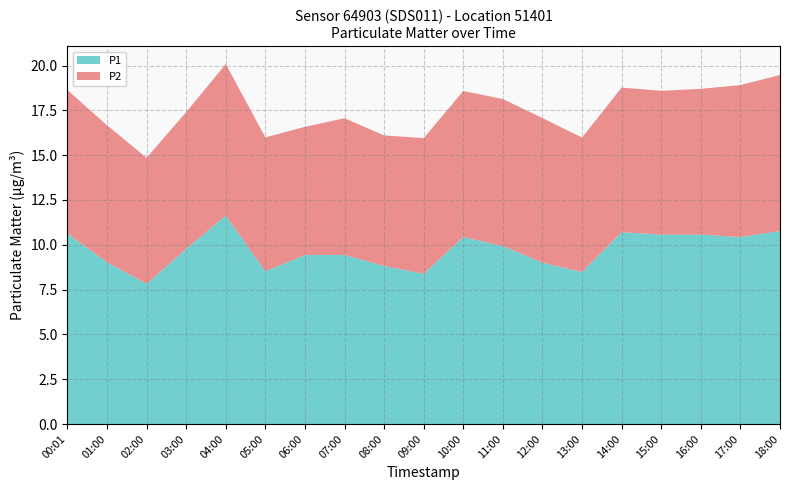

Reading right to left, what are all the values shown in this chart?

P1: 10.8	10.4	10.6	10.6	10.7	8.5	9.0	9.9	10.4	8.4	8.8	9.4	9.4	8.5	11.6	9.8	7.8	9.0	10.6
P2: 8.7	8.5	8.1	8.0	8.1	7.5	8.1	8.2	8.2	7.6	7.3	7.6	7.2	7.5	8.4	7.6	7.0	7.7	8.0